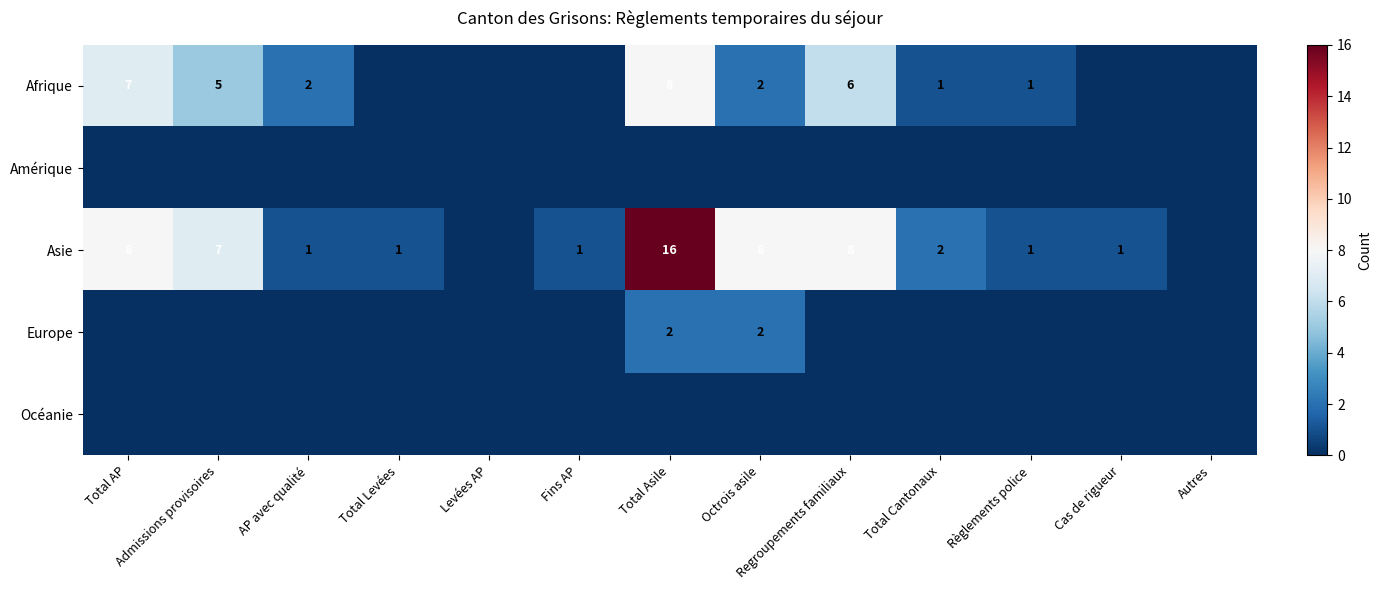

The value of Afrique at Regroupements familiaux is 6. True or false?

True